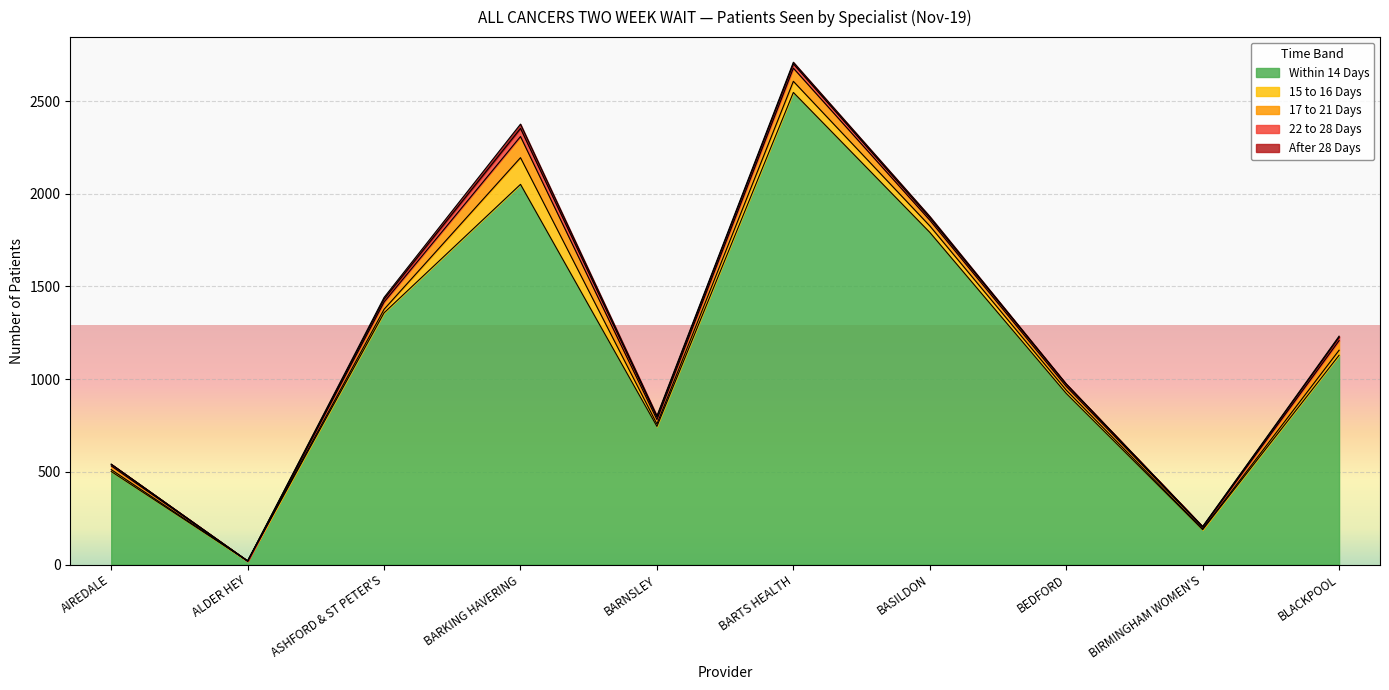

Does the chart display data point markers on the line(s)?

No